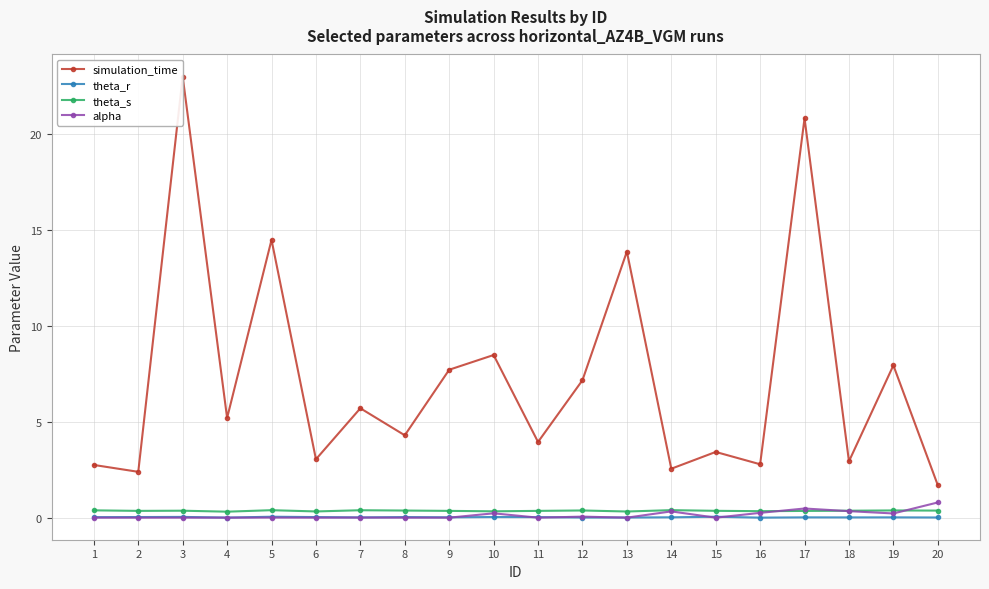

What is the difference between the simulation_time values at 5 and 9?

6.8